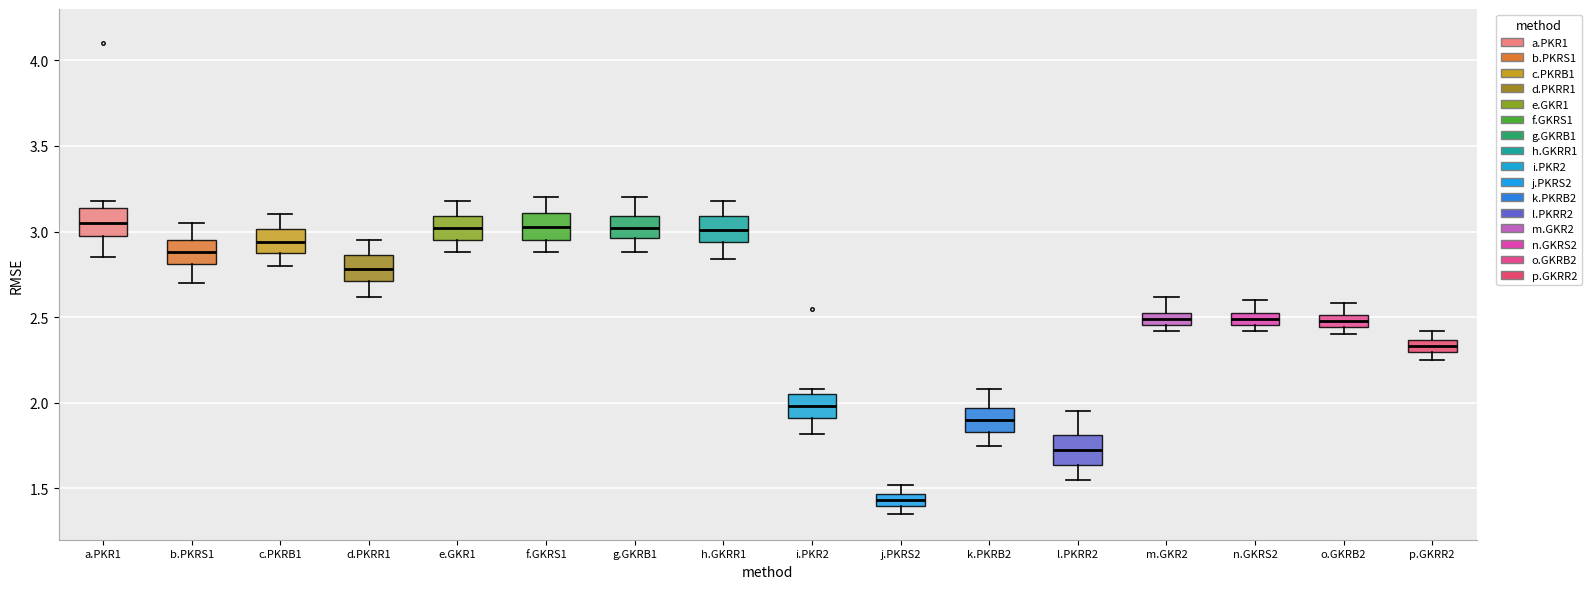

Where does the lower whisker of the box for k.PKRB2 end on the y-axis? The values are not printed on the chart, so give them approximately, as read against the axis.

1.75